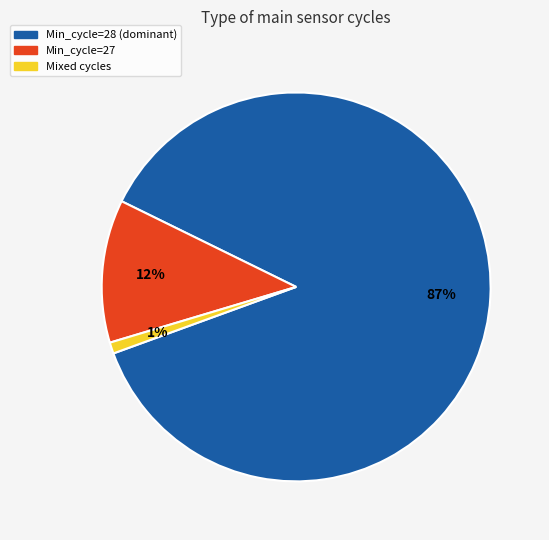

To the nearest percent, what is the difference between the largest and smallest slice percentages?

86%